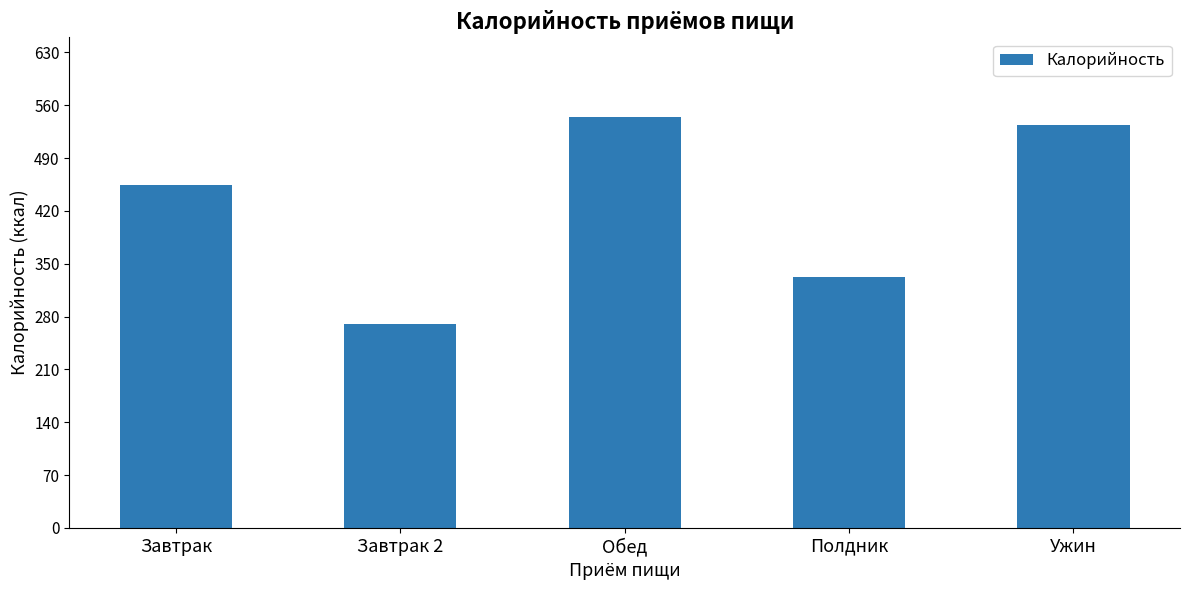

What is the label of the 2nd bar from the right?

Полдник